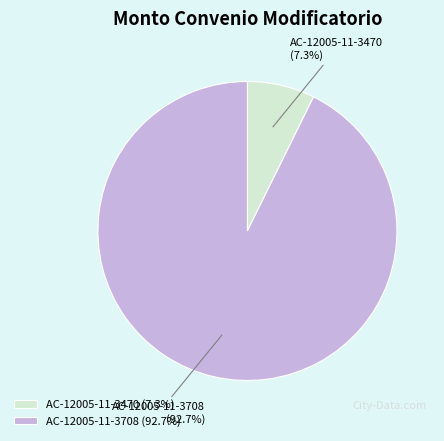

Which has a higher value, AC-12005-11-3708 or AC-12005-11-3470?

AC-12005-11-3708